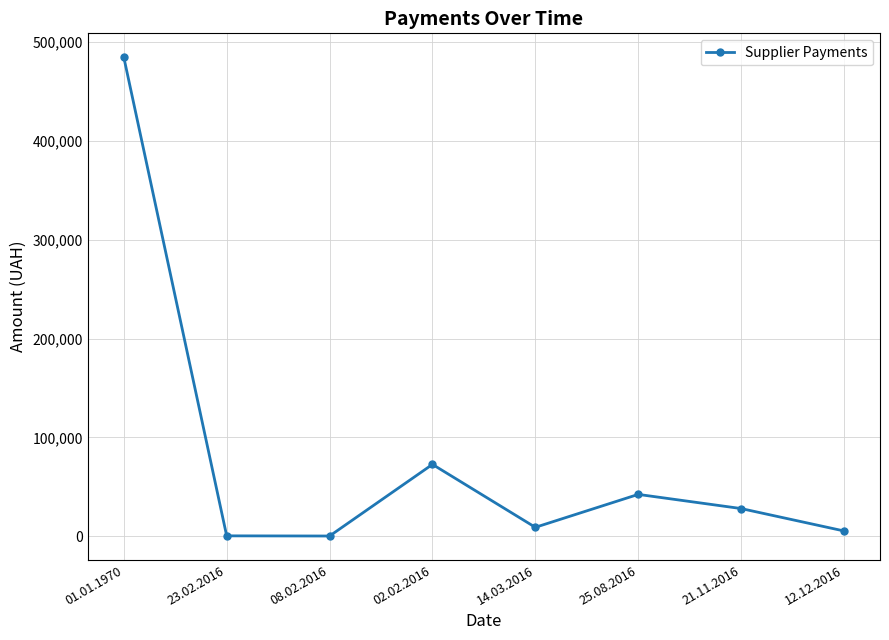

How many values exceed 27999?

4